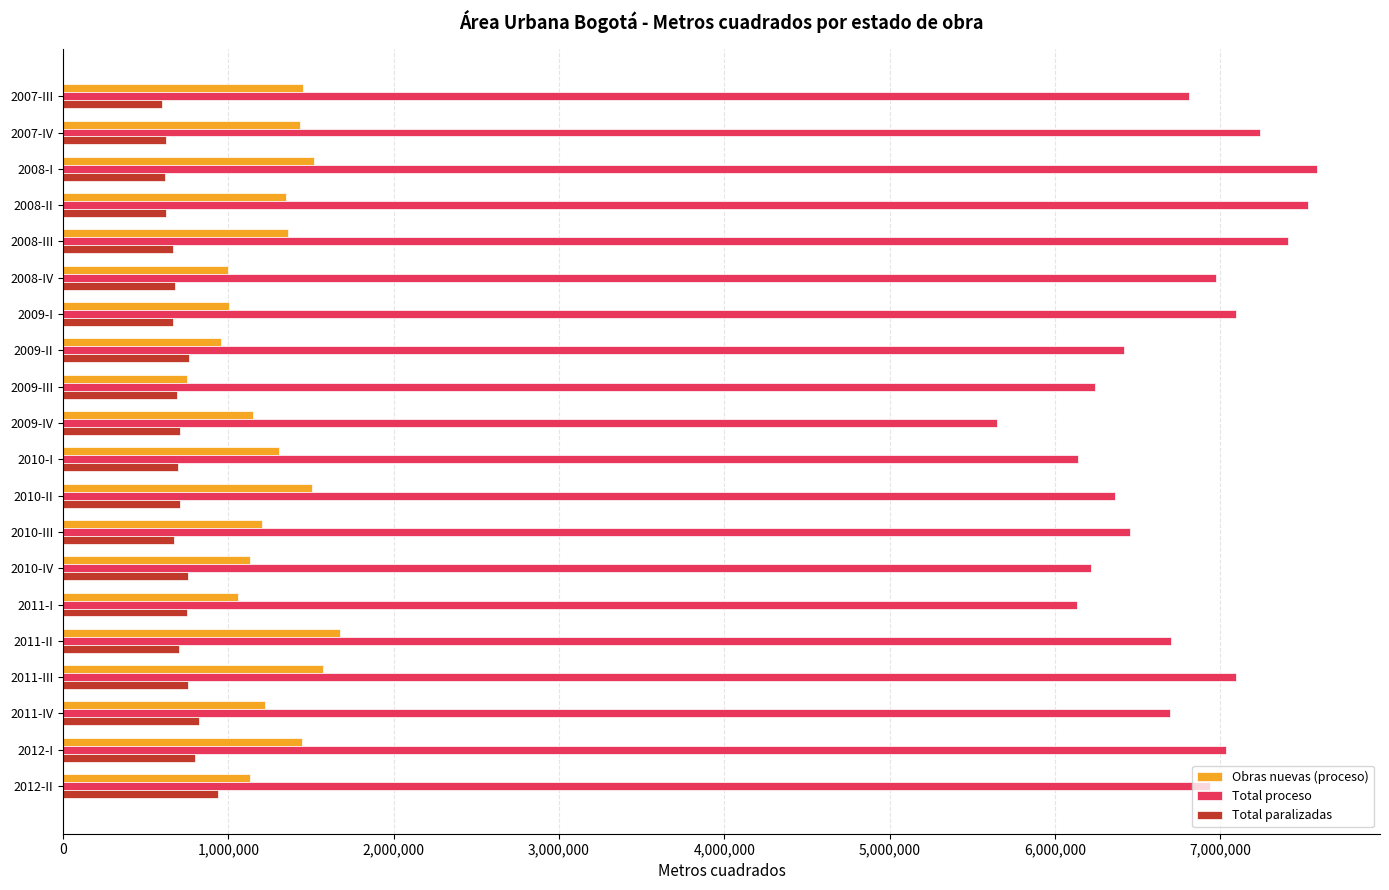

Count the number of categories in the chart.

20